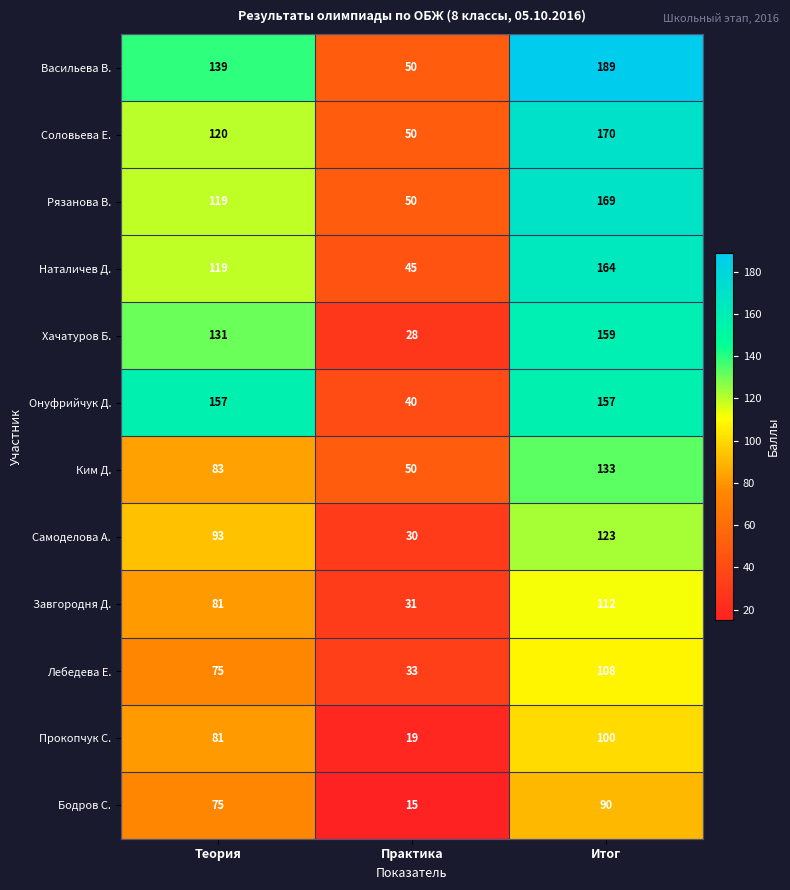

Where is Онуфрийчук Д. nearest to the value 98?

Практика